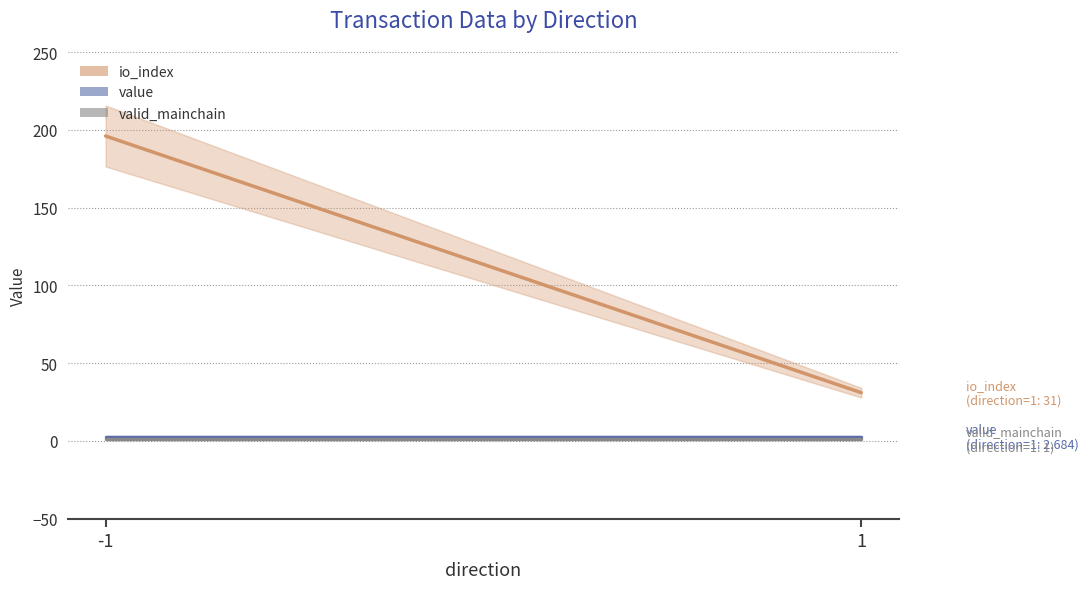

Is the value of io_index at 1 greater than the value of value at -1?

Yes